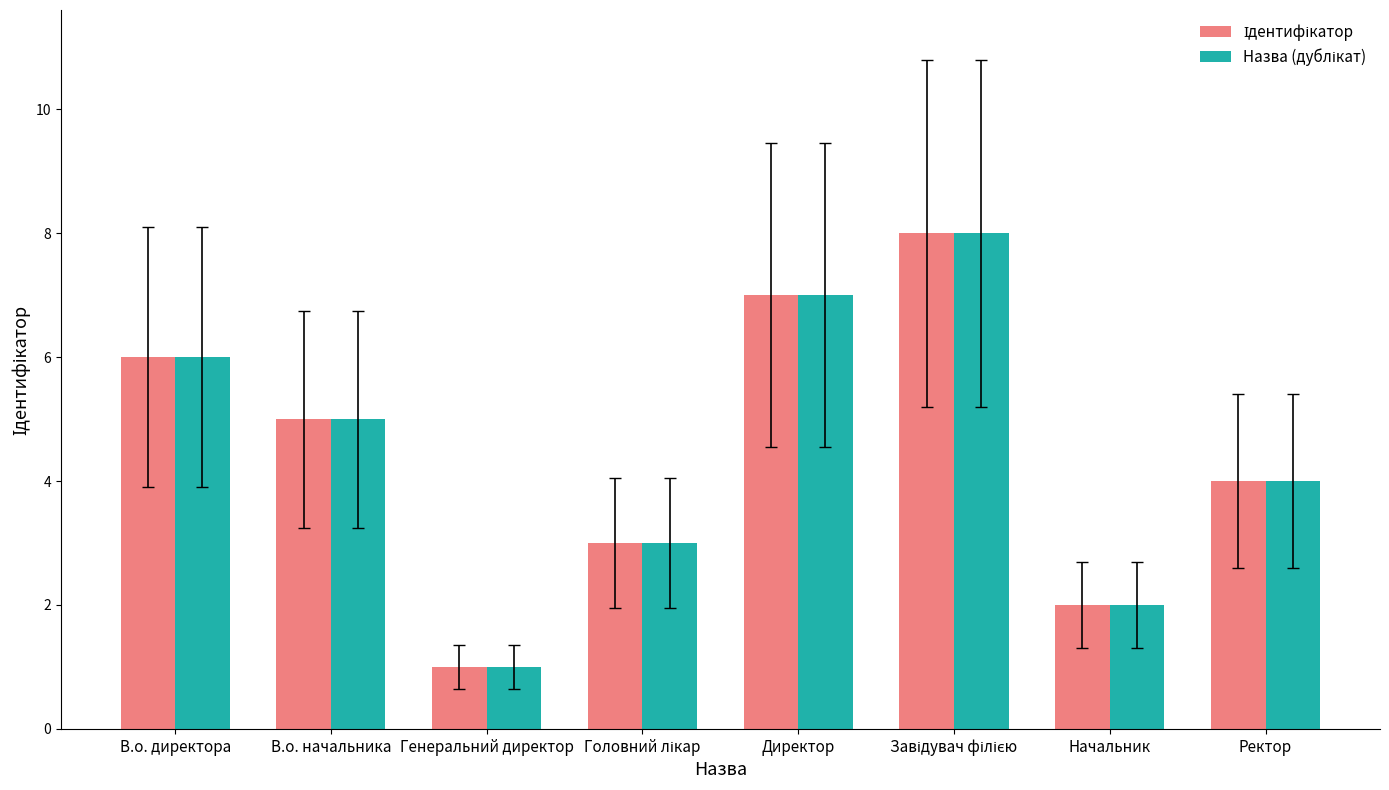

What is the total value across all series at Ректор?

8